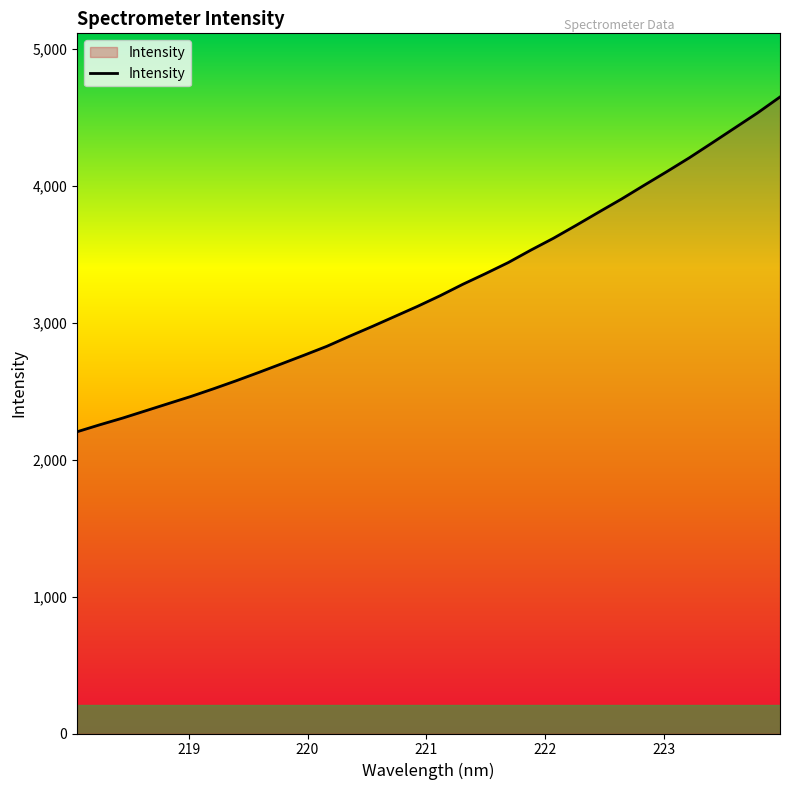

What is the maximum value shown in the chart?

4649.0